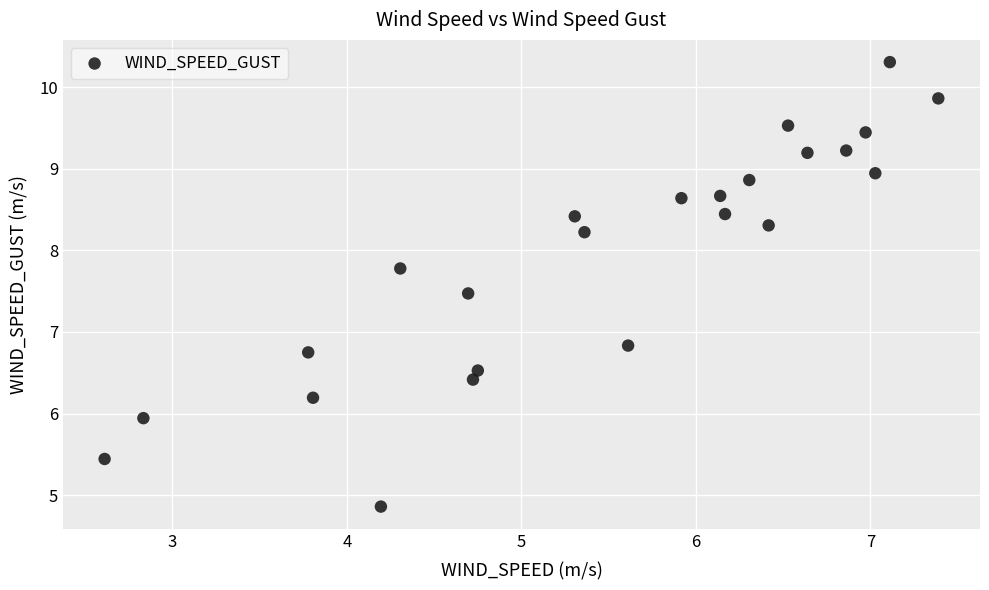

What Y value in the scatter plot is closest to 7?

6.8